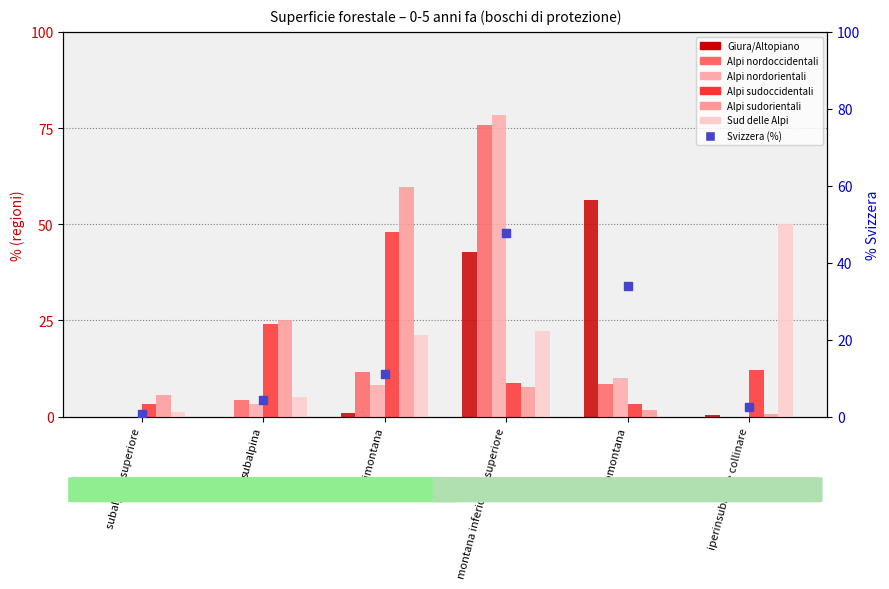

Which series has the largest total across all categories?

Giura/Altopiano